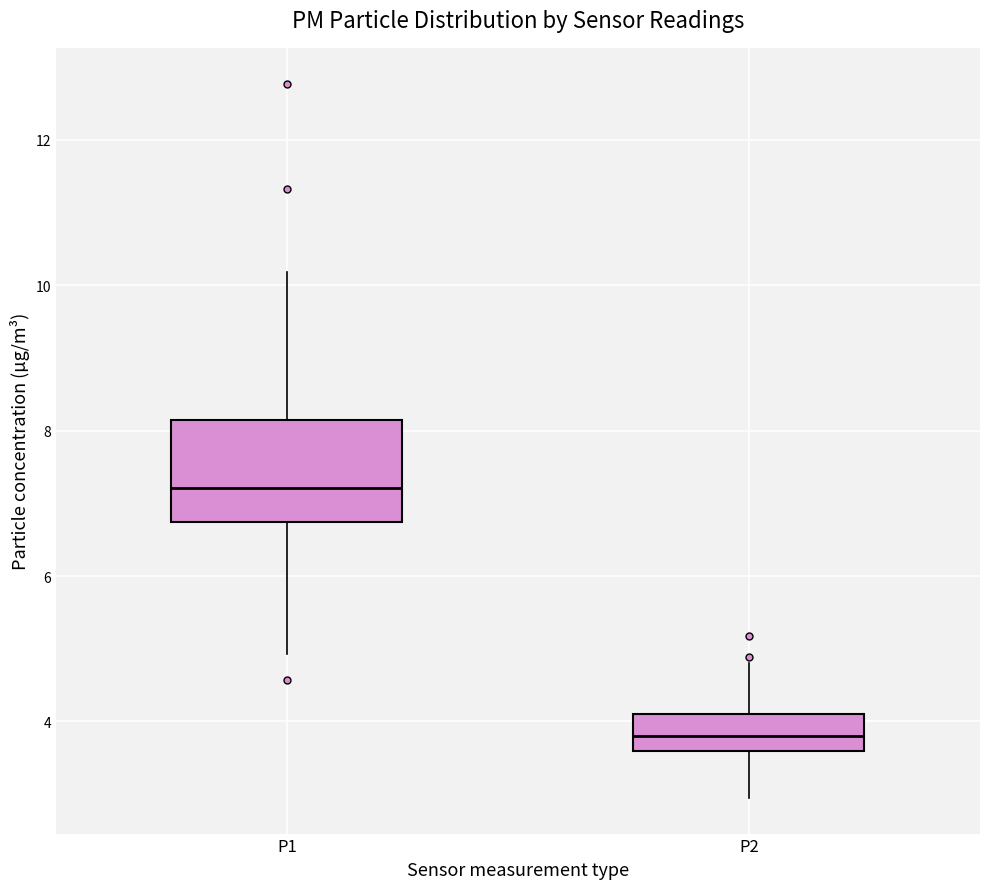

Reading left to right, transcribe this box plot: for each box, give where its median line is, the range the box spans, and where its two whiskers end, as read against the y-axis. The values are not printed on the chart, so give them approximately, as read against the axis.

P1: median 7.2, box 6.8 to 8.2, whiskers 5.0 to 10.2
P2: median 3.8, box 3.6 to 4.2, whiskers 3.0 to 4.8